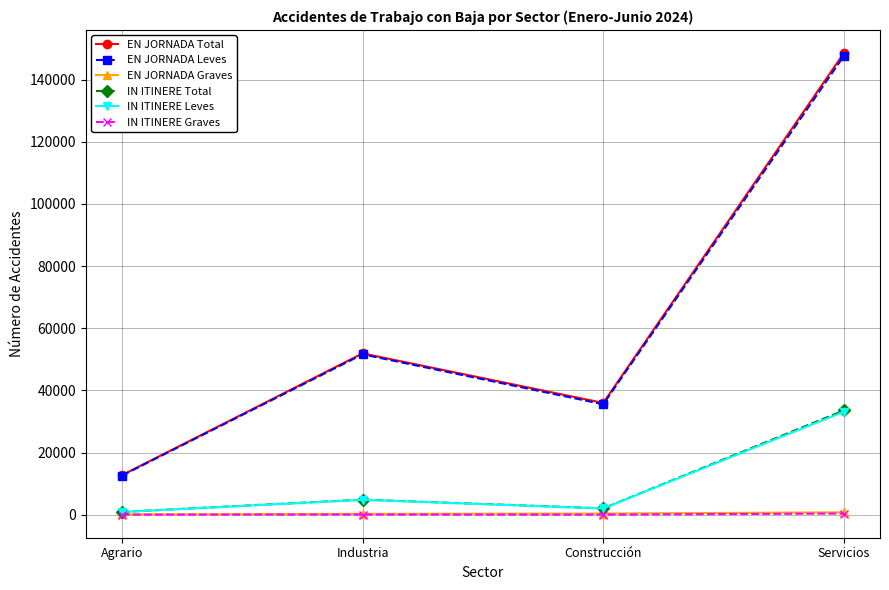

At which category does the chart reach its peak across all series?

Servicios